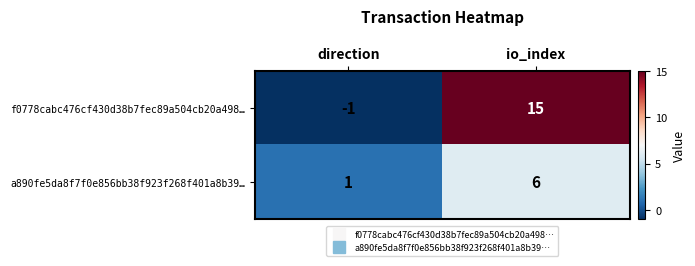

The a890fe5da8f7f0e856bb38f923f268f401a8b39… series shows 0 at direction. True or false?

False